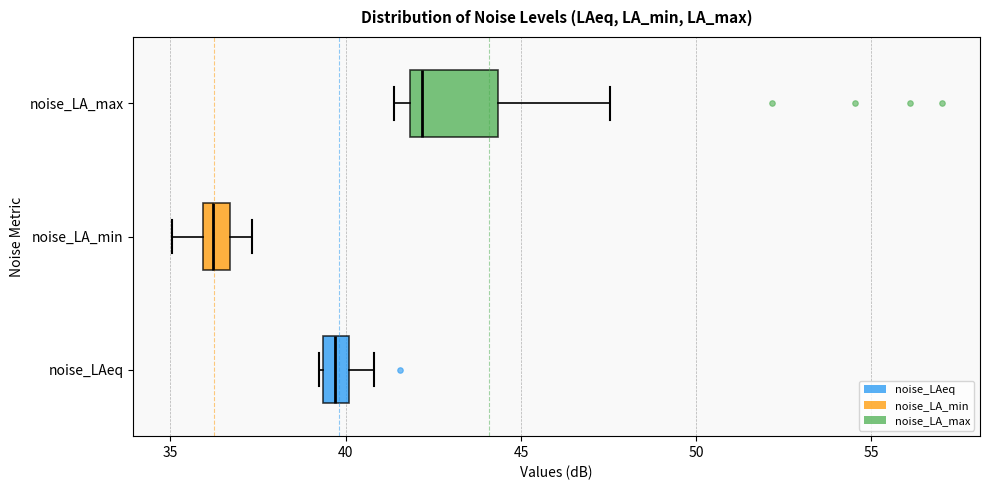

Which box's median line is the furthest to the right?

noise_LA_max